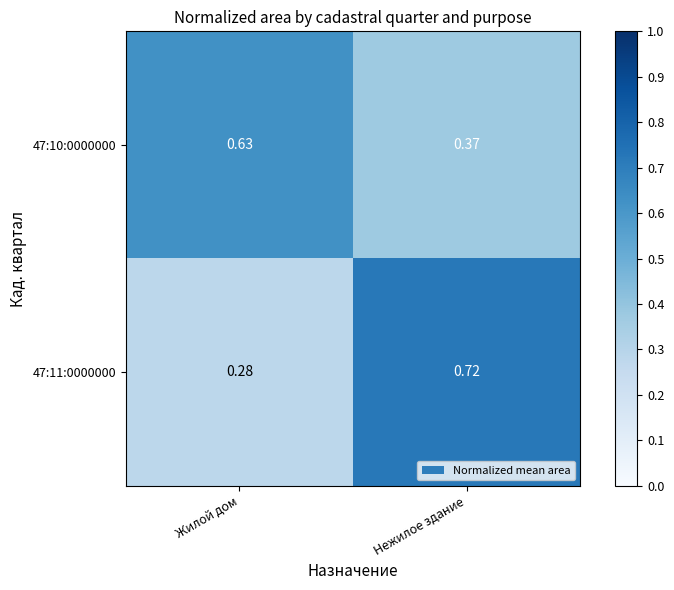

At which category does the chart reach its minimum across all series?

Жилой дом